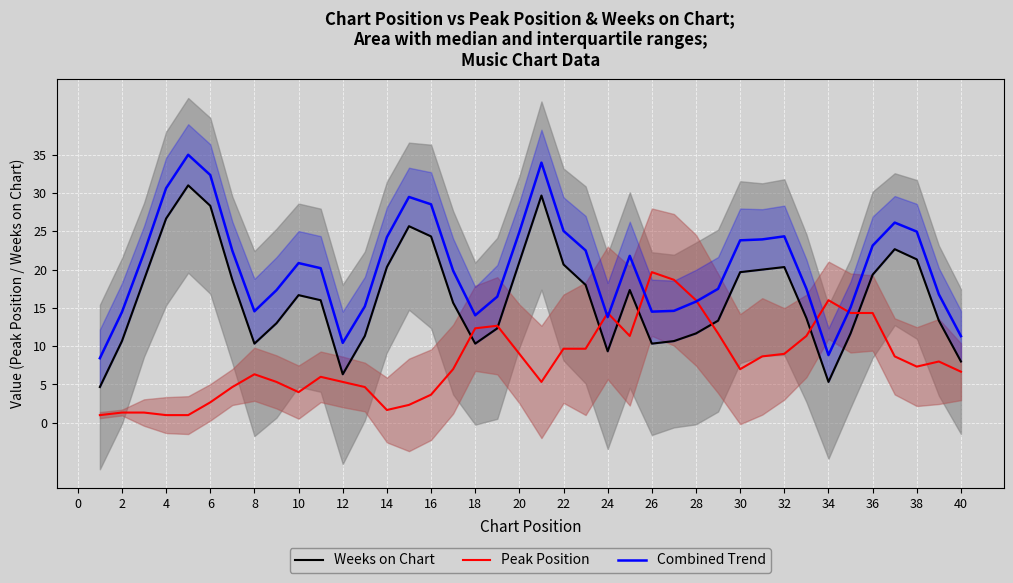

What is the lowest value of the Combined Trend series?

8.4